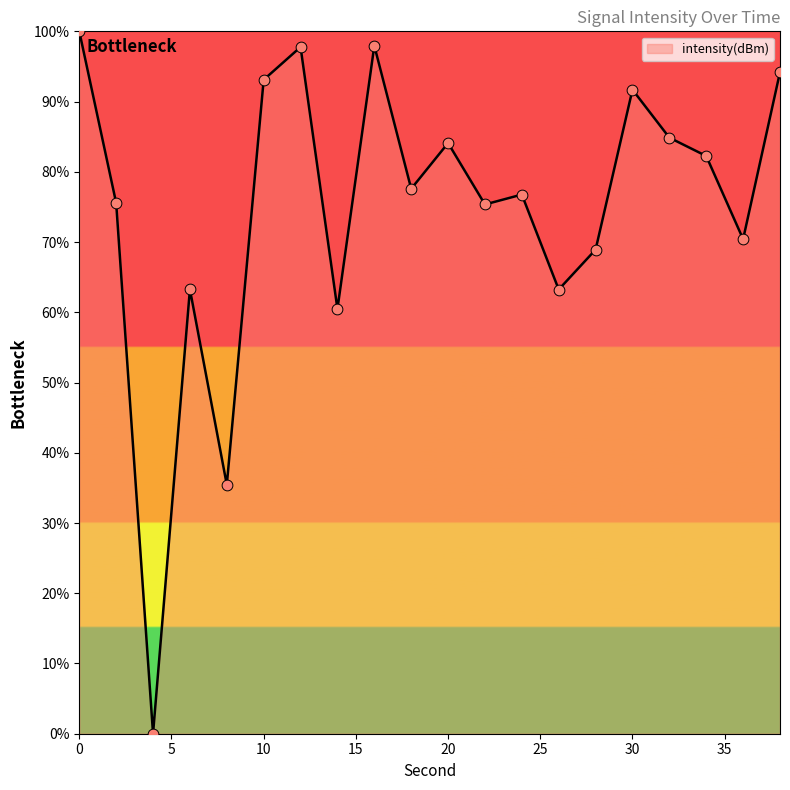

What is the difference between the maximum and minimum values?

100.0